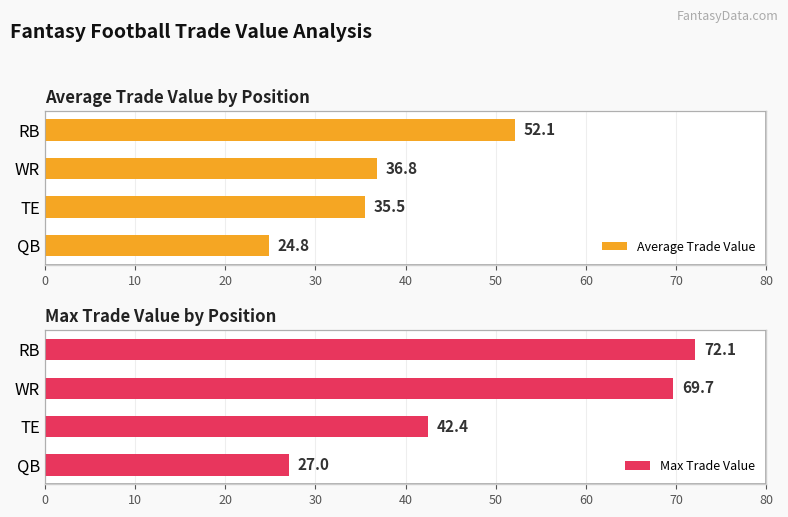

How many values in the Average Trade Value series exceed 36?

2